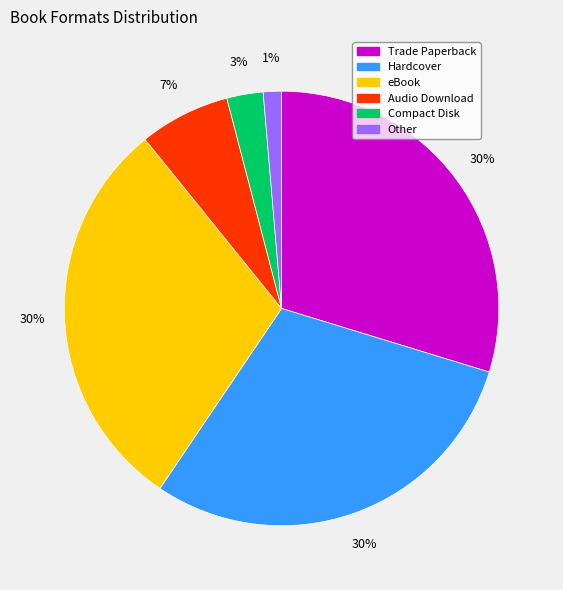

Is the sum of Hardcover and eBook greater than half?

Yes